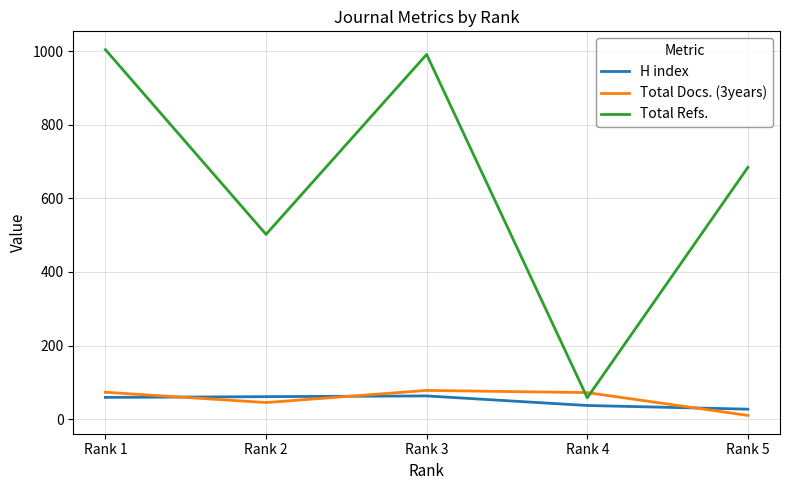

What is the difference between the second highest and second lowest values in the H index series?

24